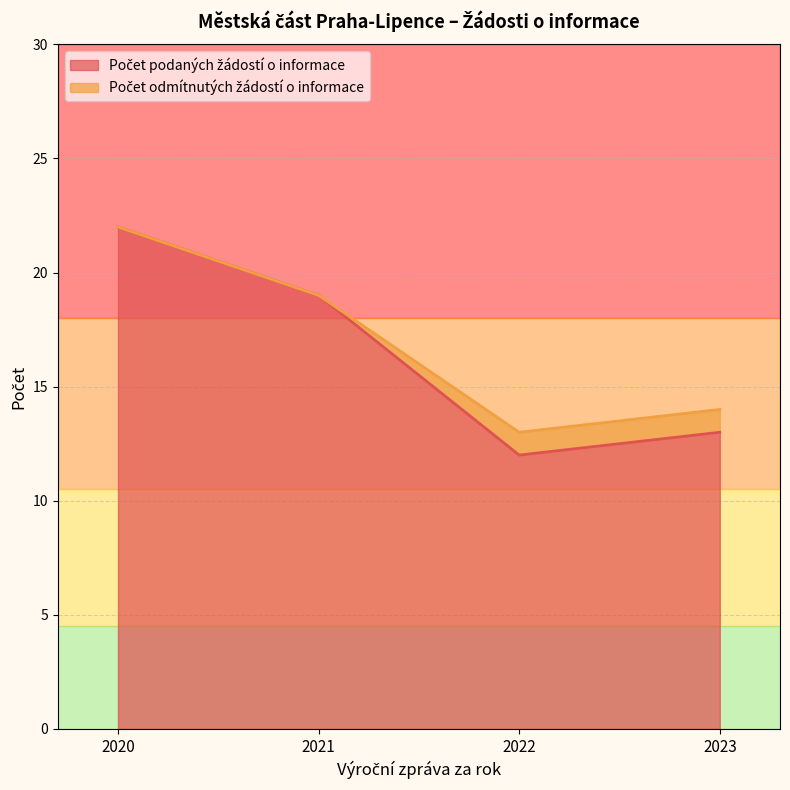

What is the maximum value shown in the chart?

22